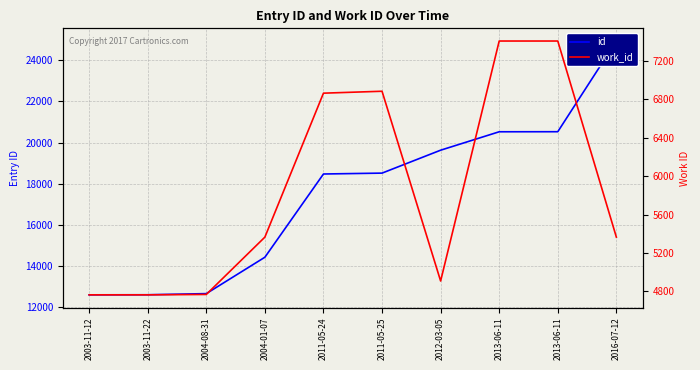

True or false: id has a value of 22112 at 2004-01-07.

False